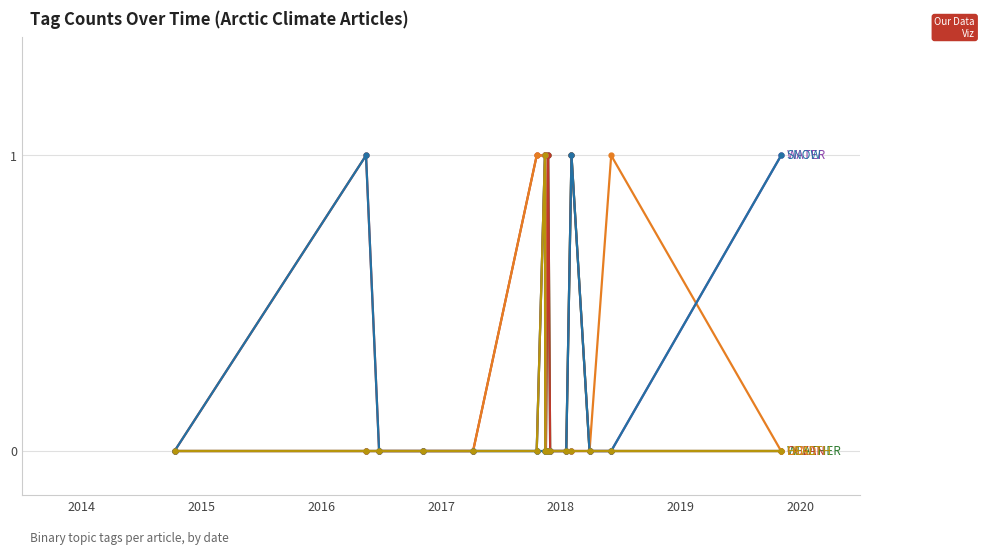

Does the chart have visible grid lines?

Yes